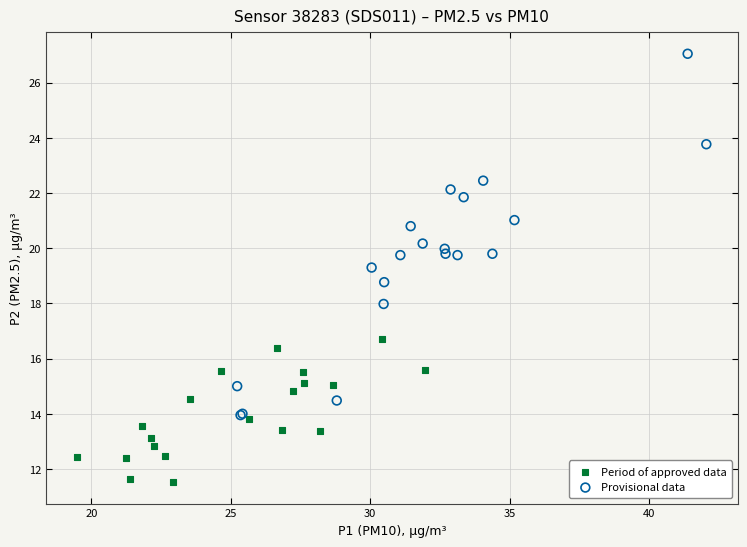

Which series has the widest spread of Y values?

Provisional data